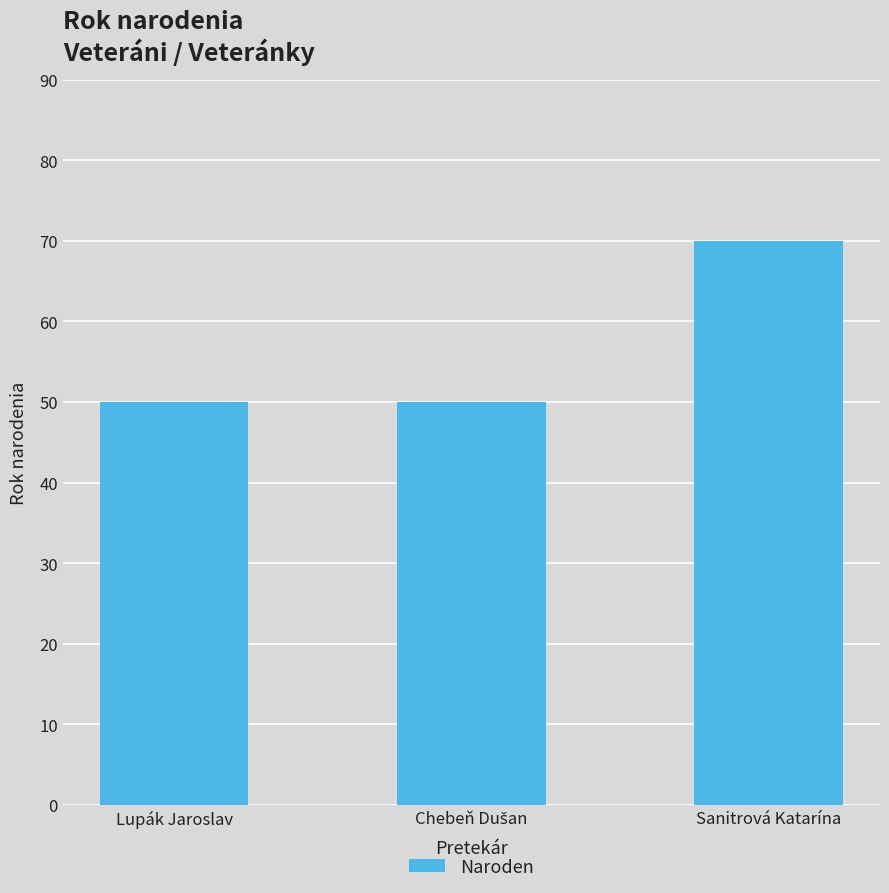

Reading right to left, extract all data points from this chart.

70	50	50